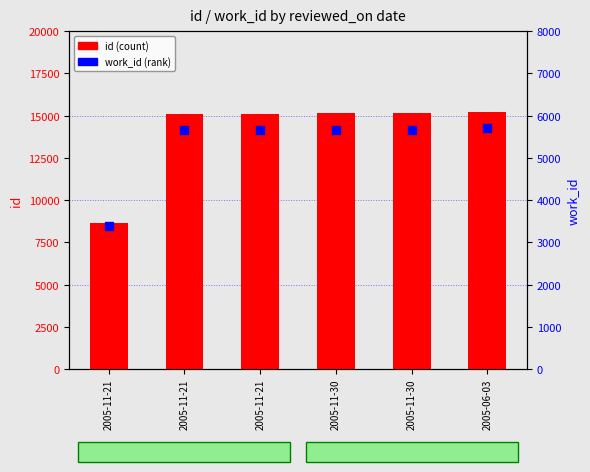

Which series has the largest total across all categories?

id